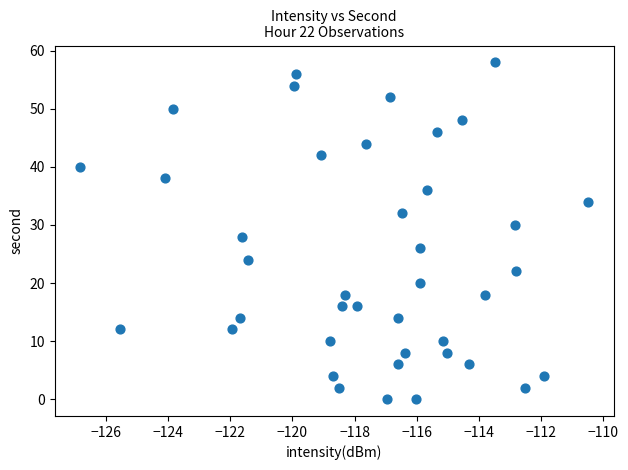

What is the range of Y values (max minus min)?

58